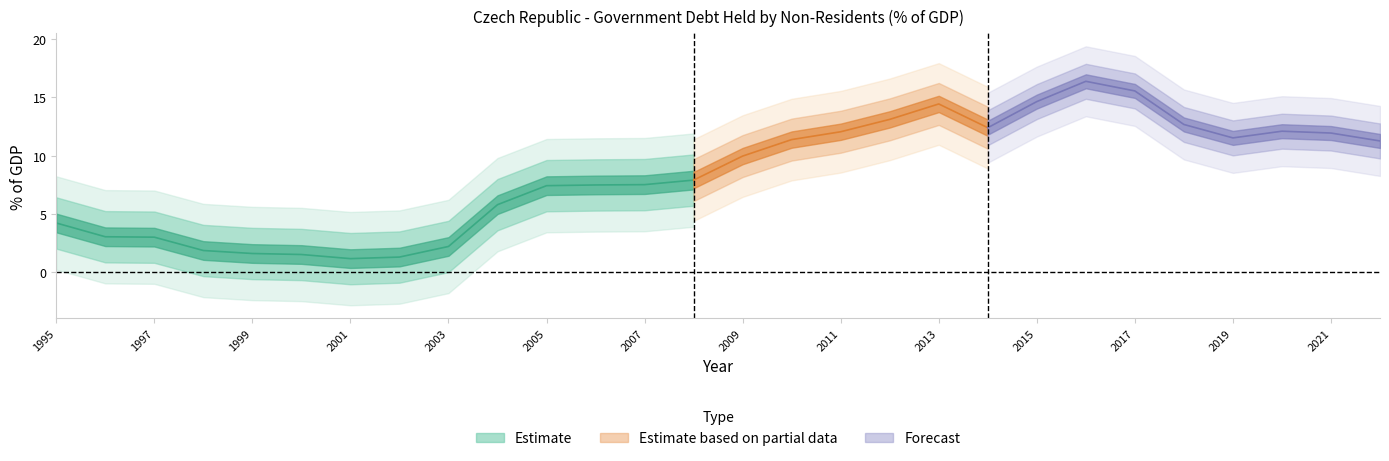

What is the difference between the values at 2010 and 2009?

1.4